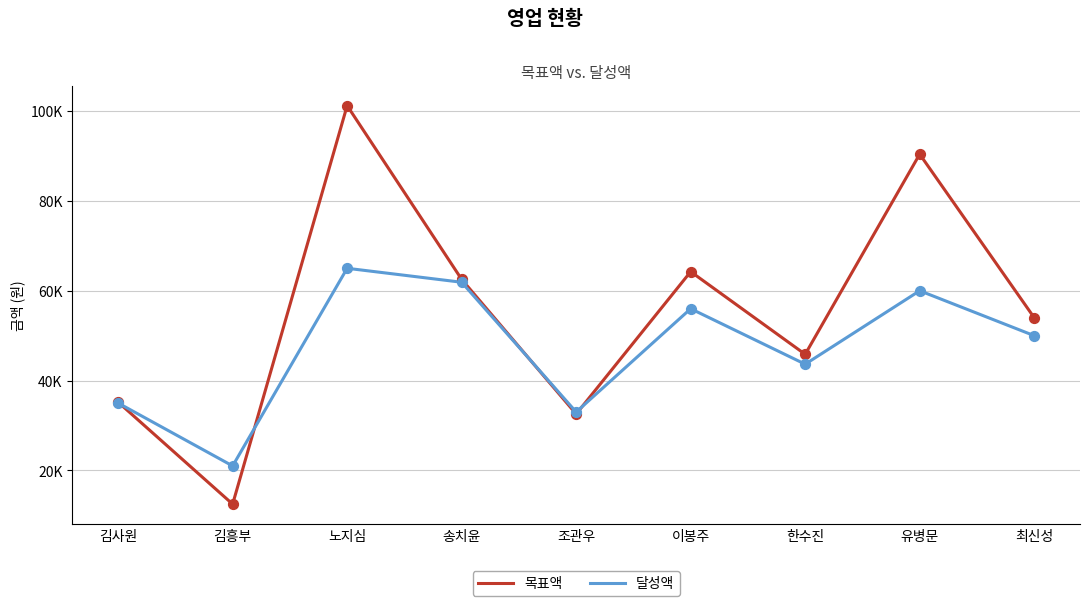

At how many categories does at least one series exceed 92100?

1